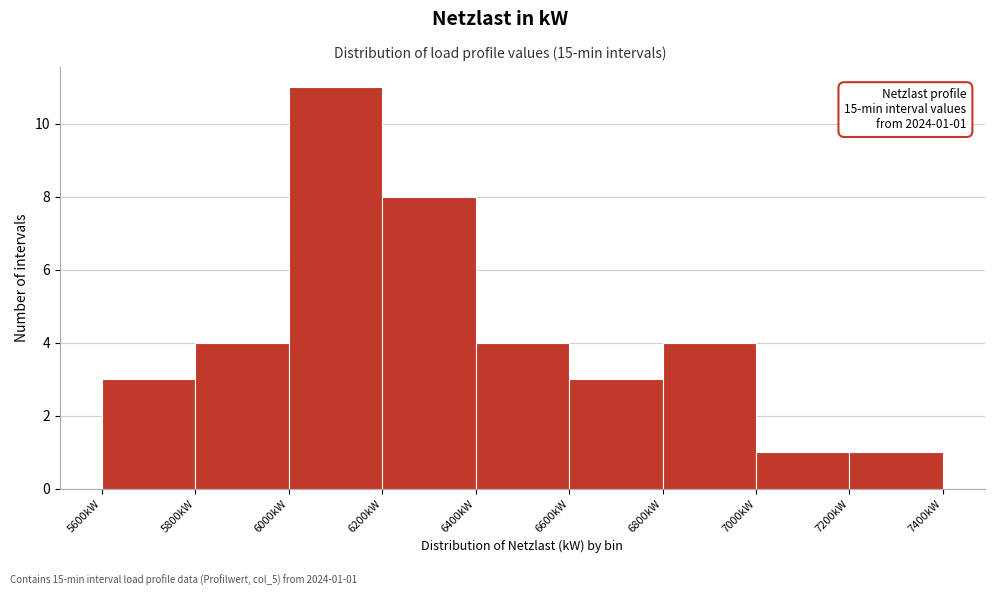

Over which range of the x-axis is the bar tallest?

6000 to 6200